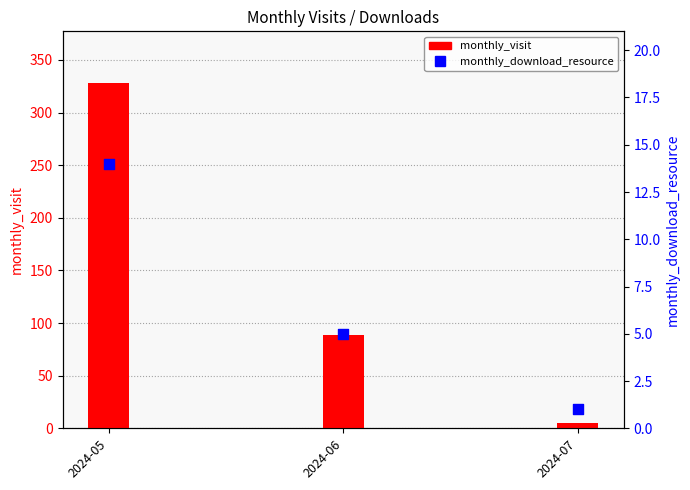

Which series reaches the minimum Y coordinate?

monthly_download_resource